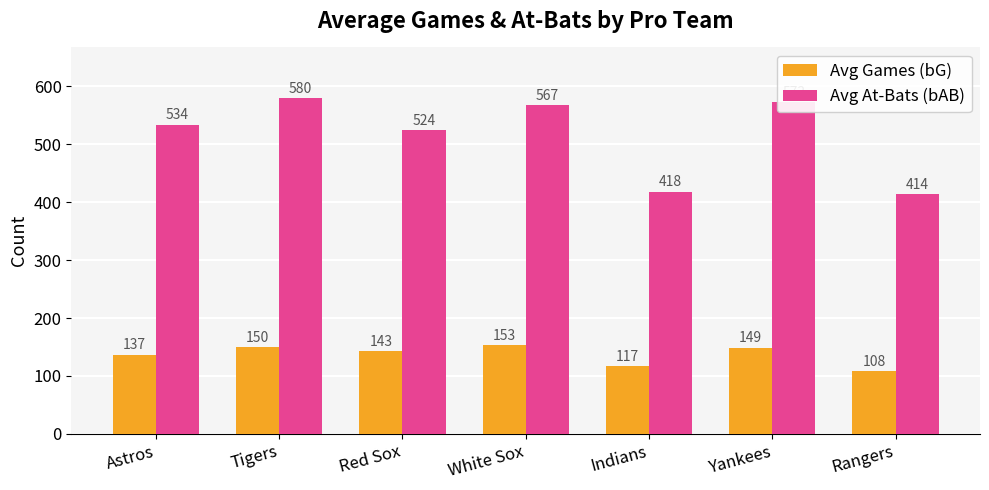

What is the minimum value shown in the chart?

108